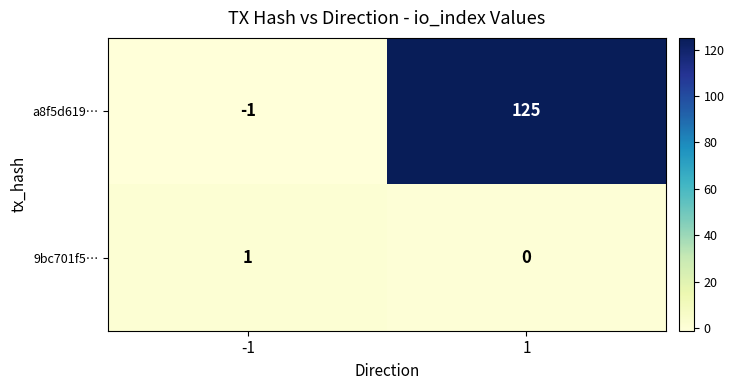

How many values in a8f5d619… are above zero?

1